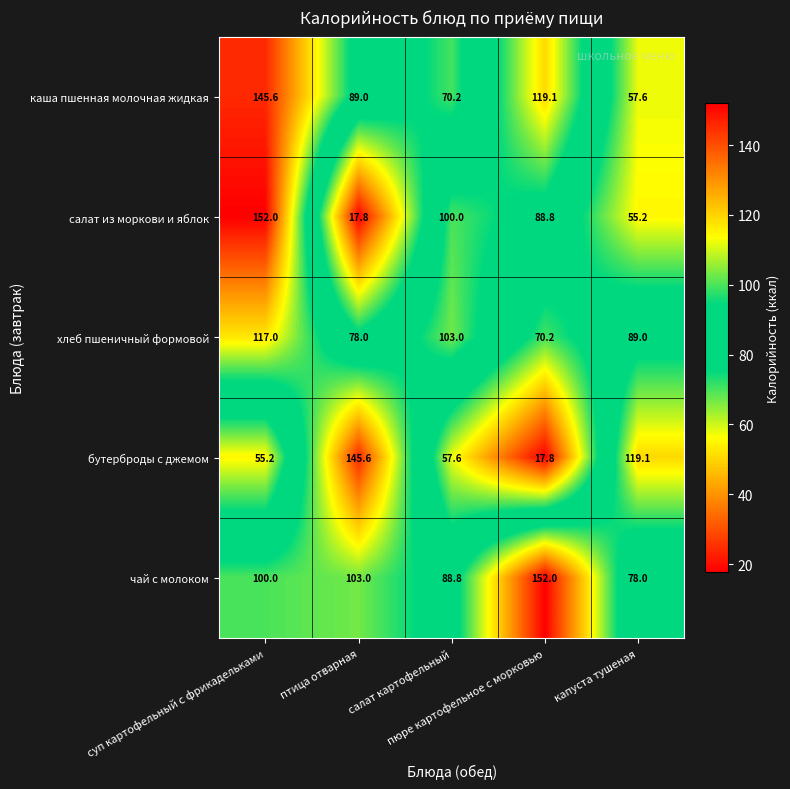

What is the total value across all series at салат картофельный?

419.6